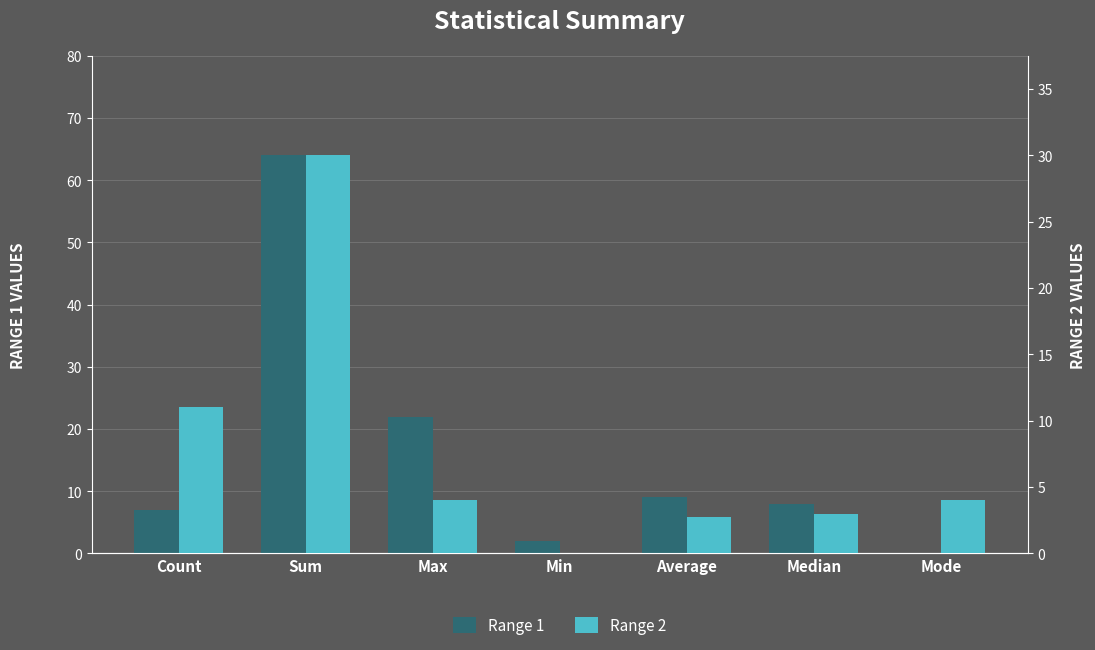

Rank the series by their average value, from lowest to highest.

Range 2, Range 1